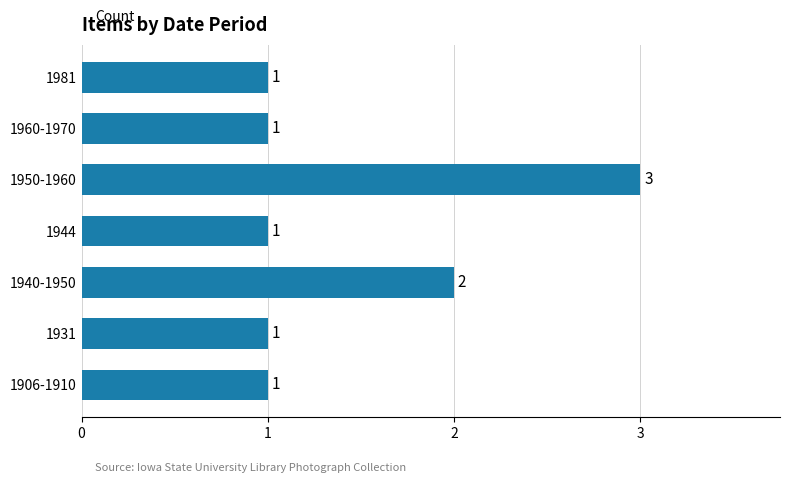

Reading bottom to top, extract all data points from this chart.

1906-1910=1	1931=1	1940-1950=2	1944=1	1950-1960=3	1960-1970=1	1981=1